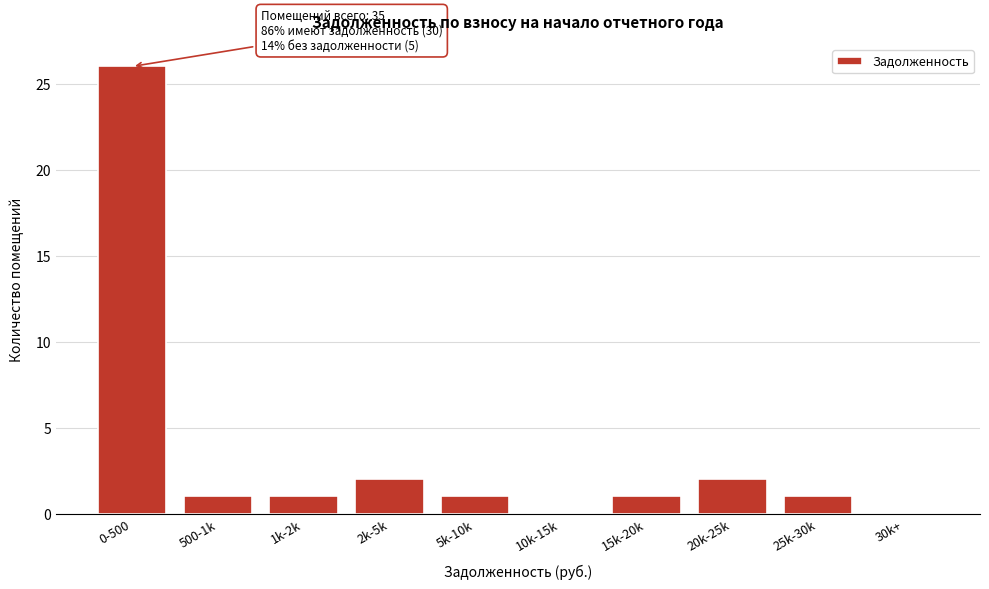

Reading left to right, transcribe all the data shown in this chart.

0-500=26	500-1k=1	1k-2k=1	2k-5k=2	5k-10k=1	10k-15k=0	15k-20k=1	20k-25k=2	25k-30k=1	30k+=0